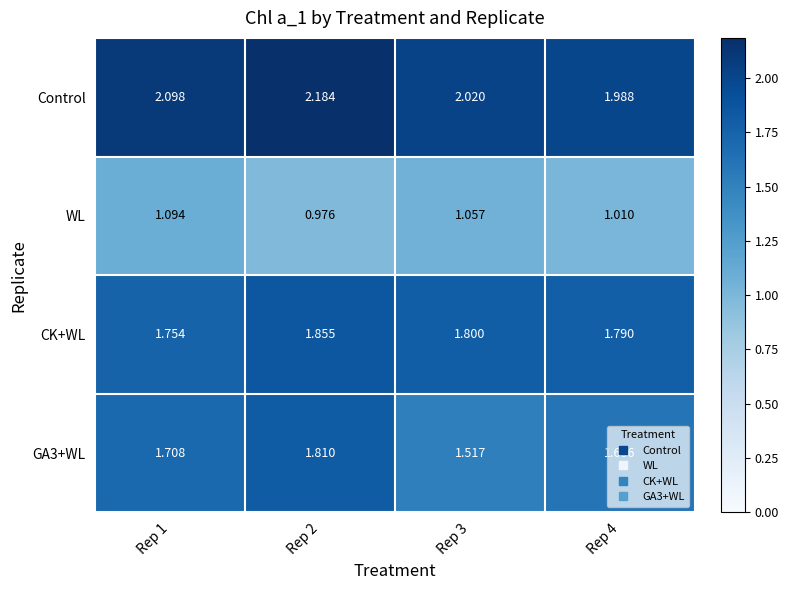

Which series has the largest total across all categories?

Control